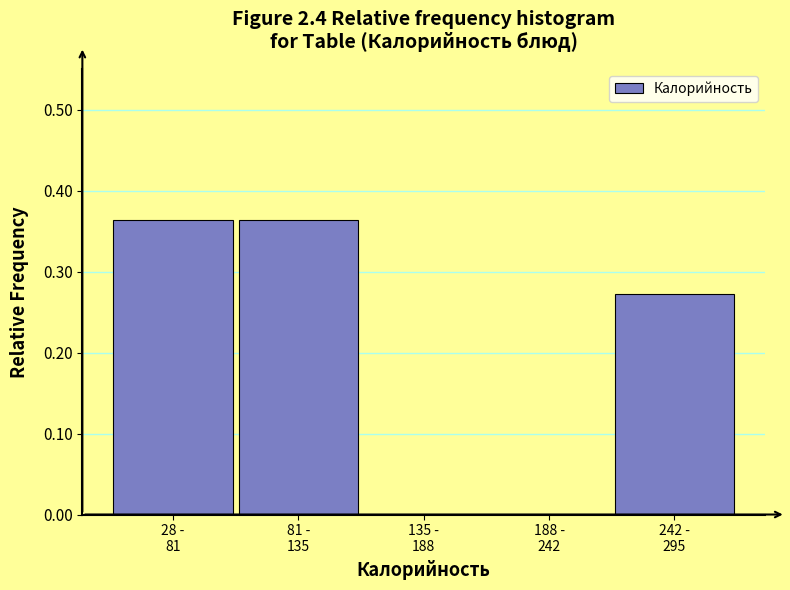

What is the sum of all values?

1.0